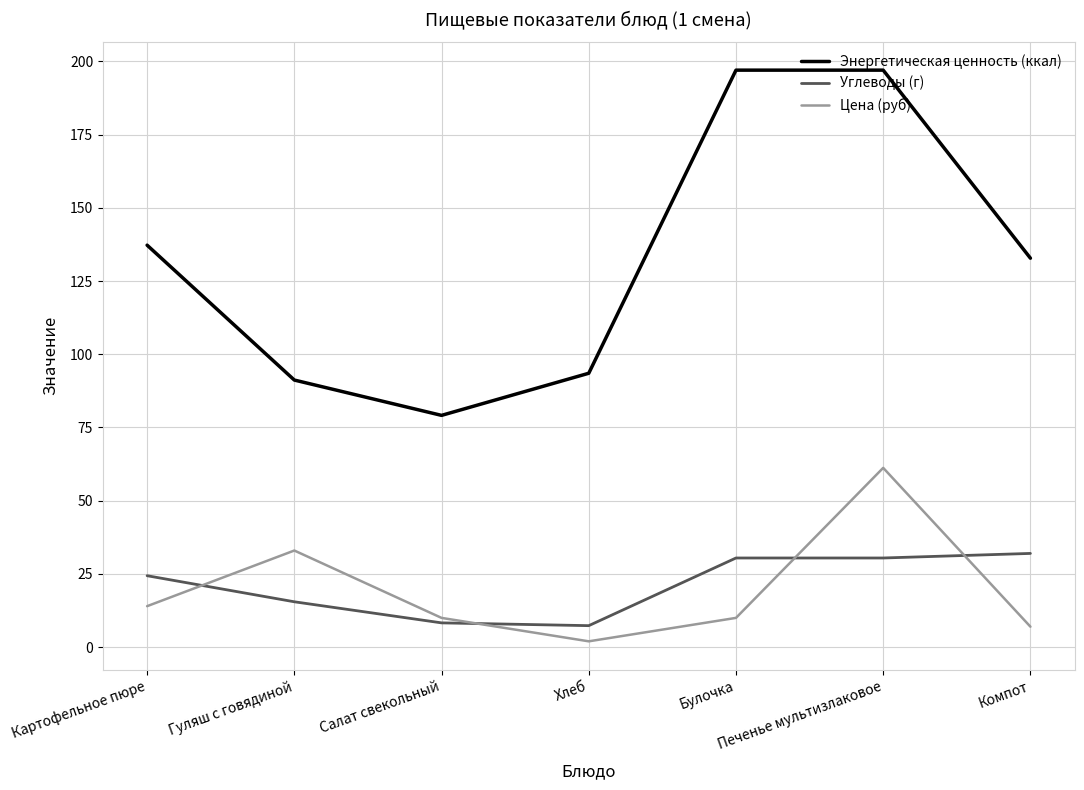

Is it true that Углеводы (г) equals 7.2 at Гуляш с говядиной?

False